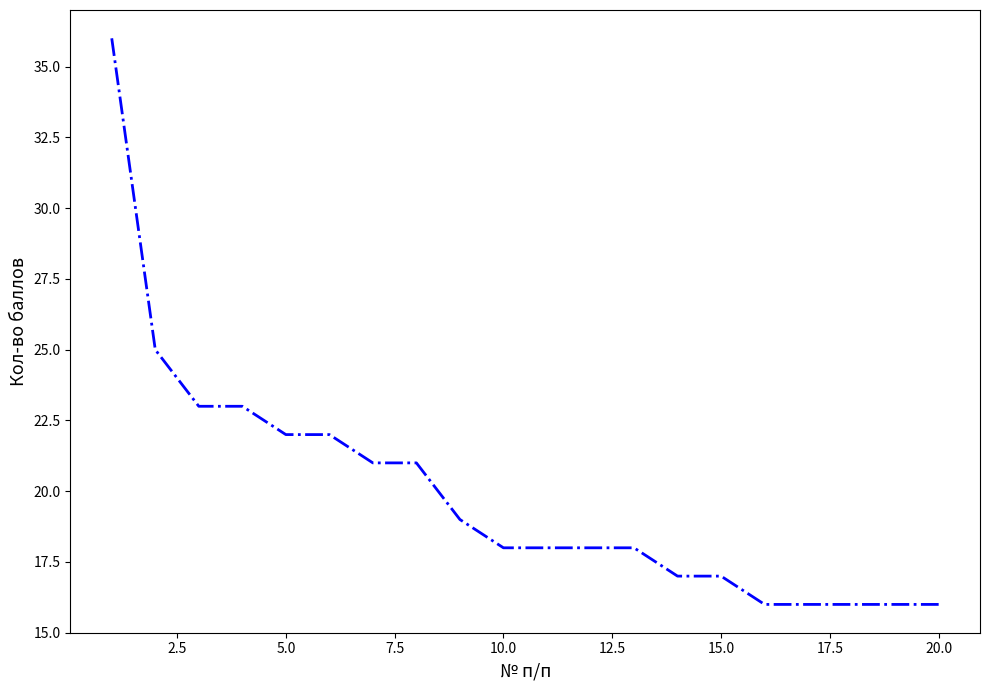

What is the minimum value shown in the chart?

16